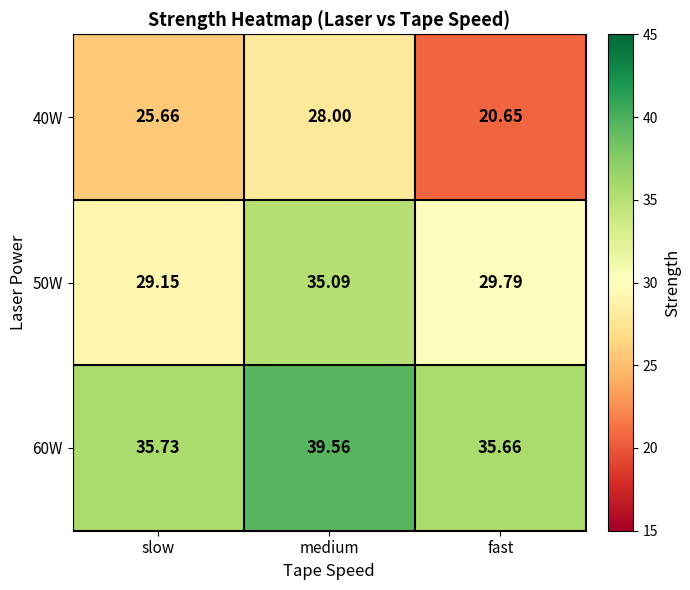

Which label corresponds to the smallest value in the chart?

fast